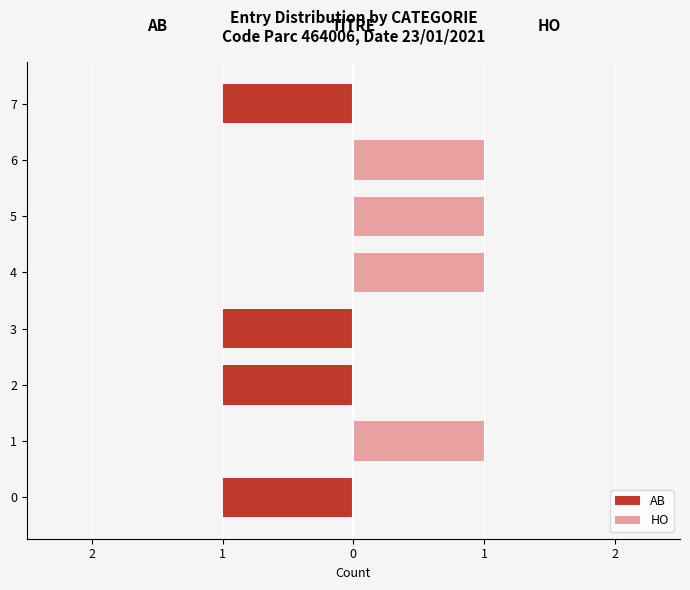

Is the value of HO at 1 greater than the value of AB at 2?

Yes